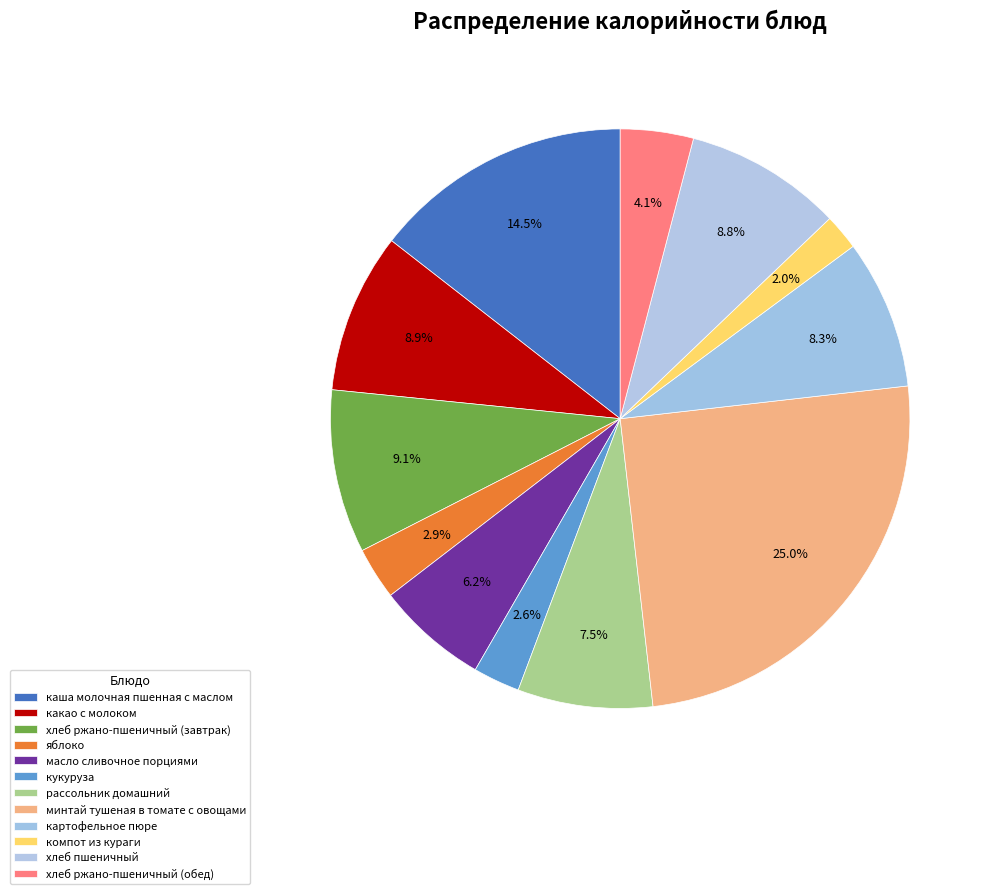

Which has a higher value, рассольник домашний or компот из кураги?

рассольник домашний